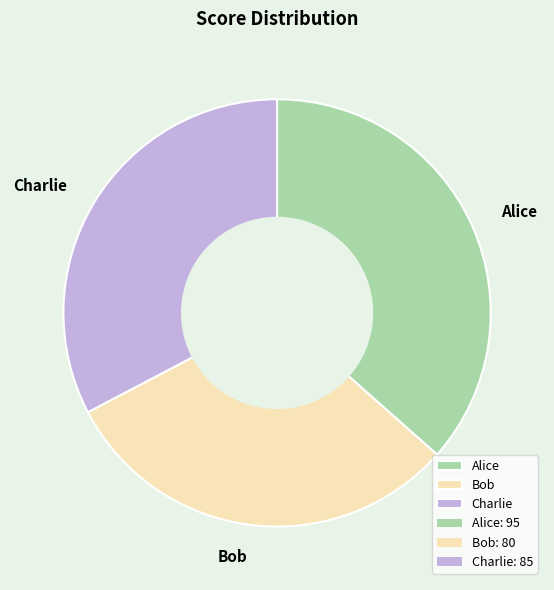

Approximately how many times larger is the value at Alice compared to Charlie?

1.1